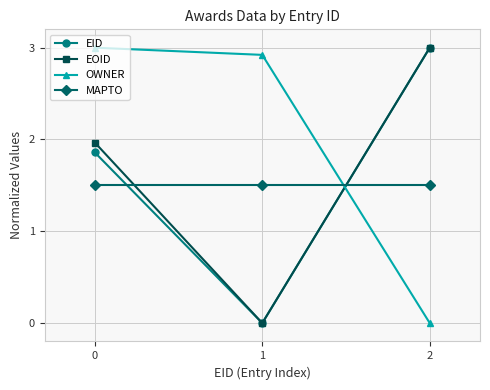

Does the chart display data point markers on the line(s)?

Yes